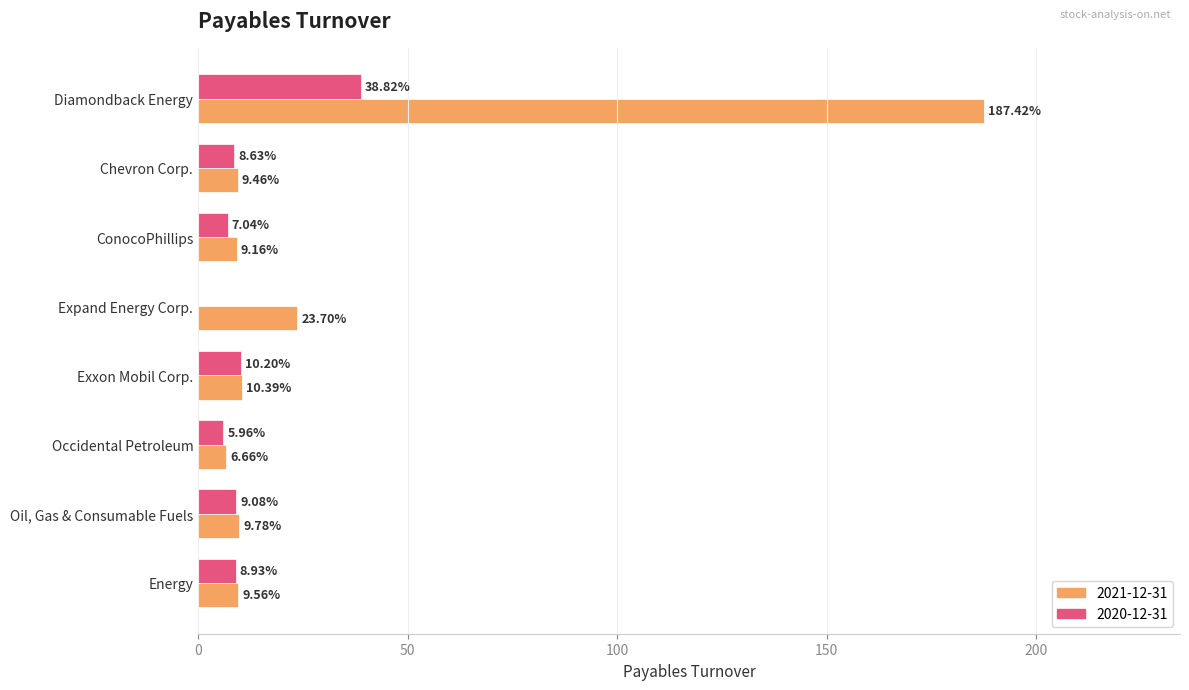

Where is 2021-12-31 nearest to the value 97?

Expand Energy Corp.